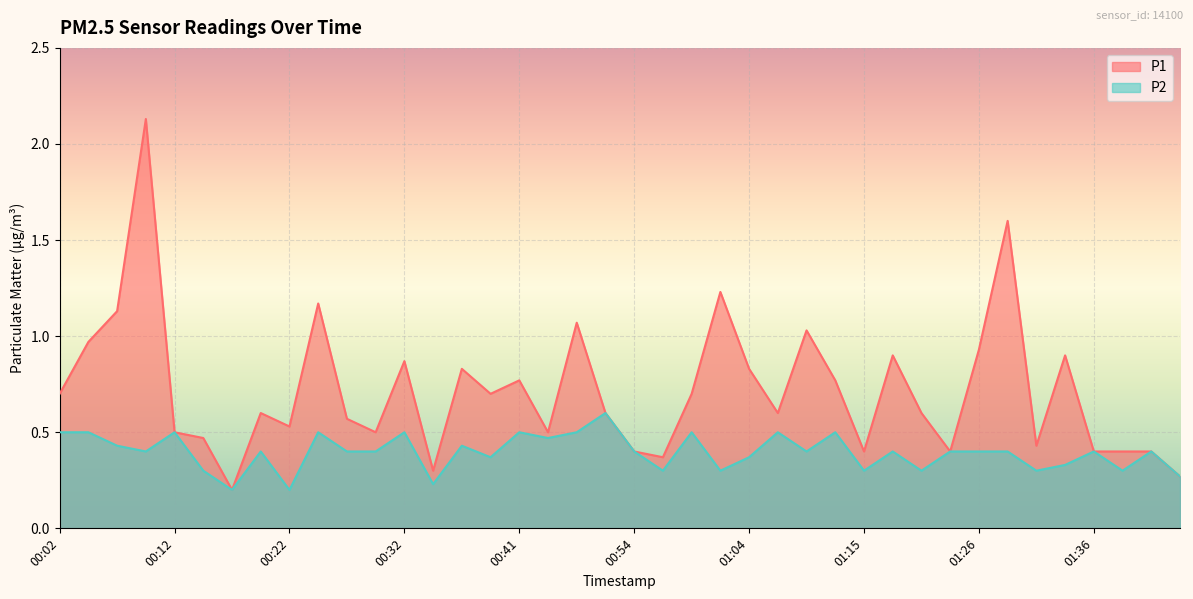

What is the smallest value displayed?

0.2